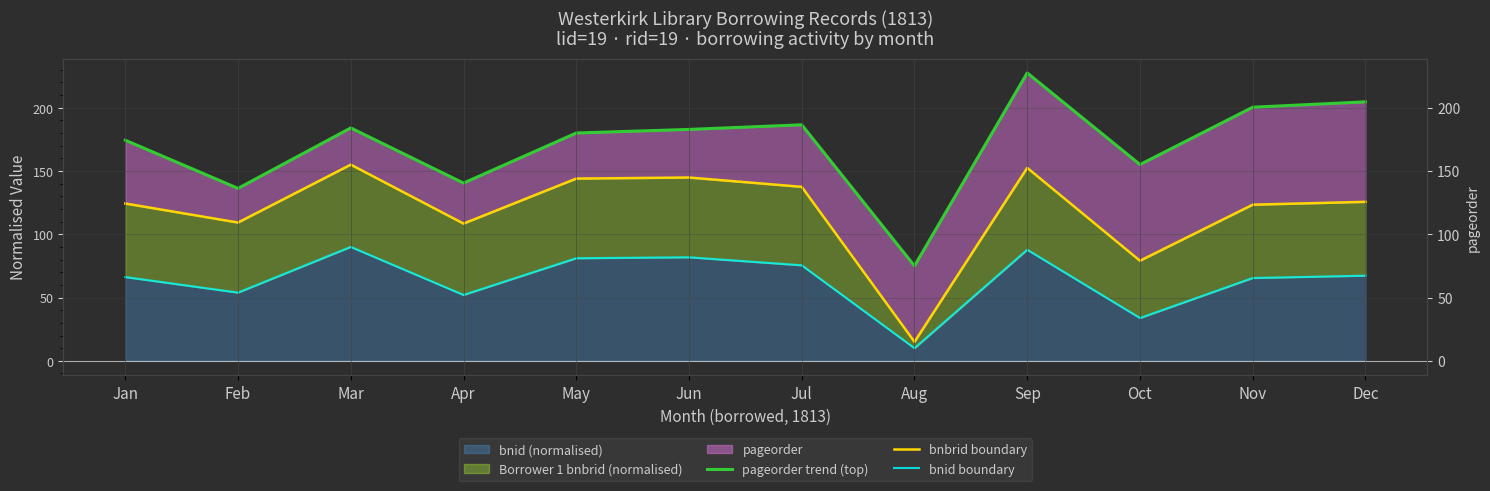

The pageorder trend (top) series shows 305.5 at Jul. True or false?

False